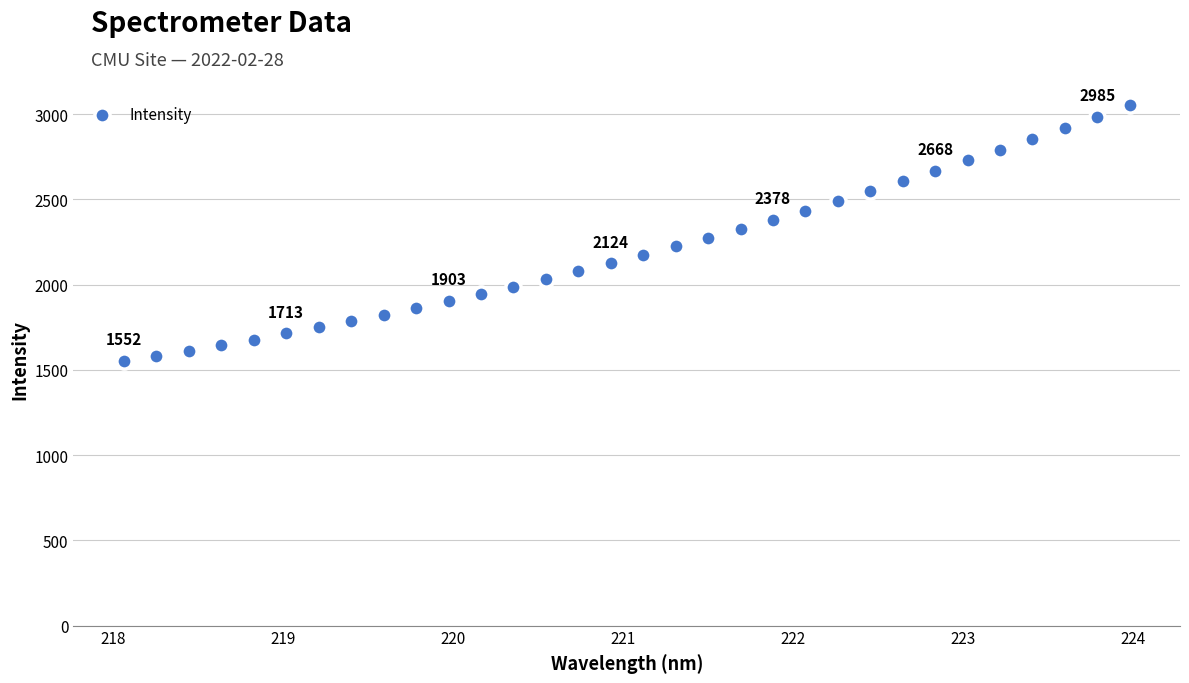

What is the range of X values (max minus min)?

5.9